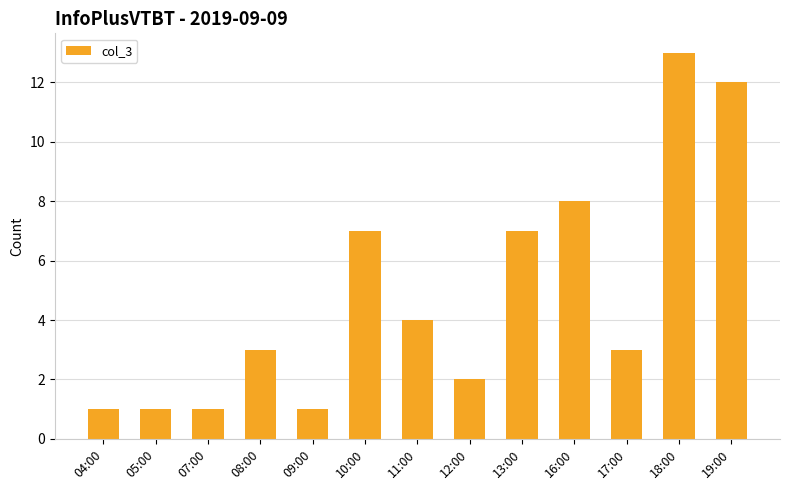

Reading right to left, what are all the values shown in this chart?

19:00=12	18:00=13	17:00=3	16:00=8	13:00=7	12:00=2	11:00=4	10:00=7	09:00=1	08:00=3	07:00=1	05:00=1	04:00=1